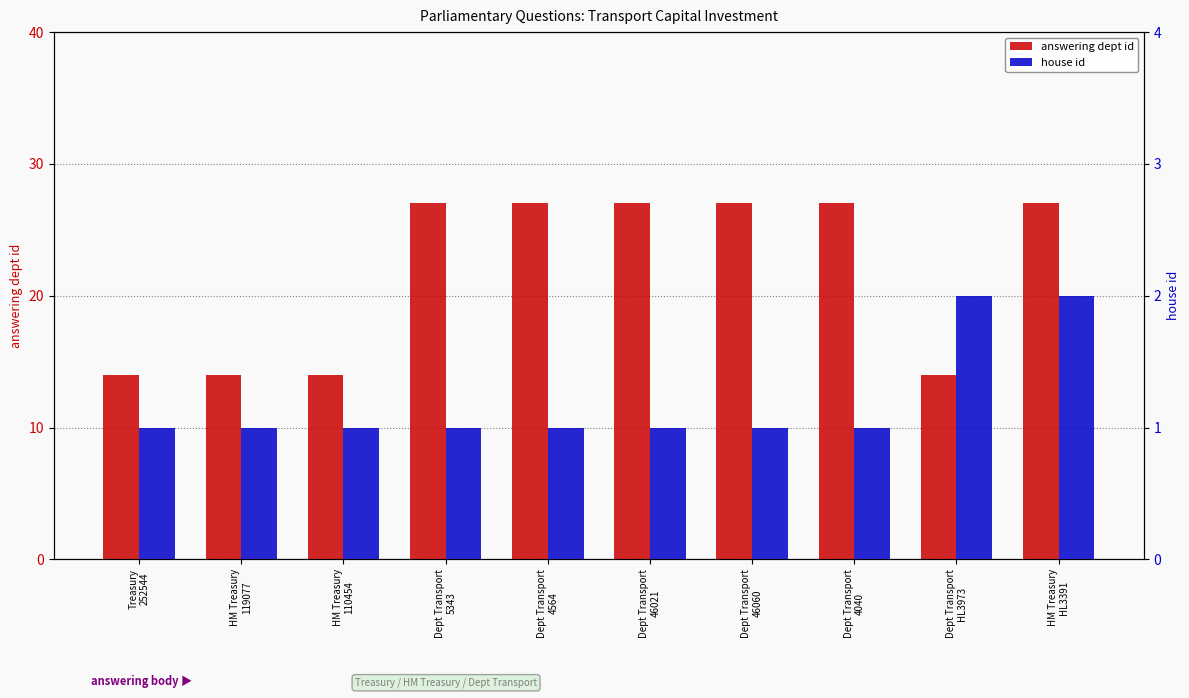

Are the bars grouped side by side (vs. stacked)?

Yes